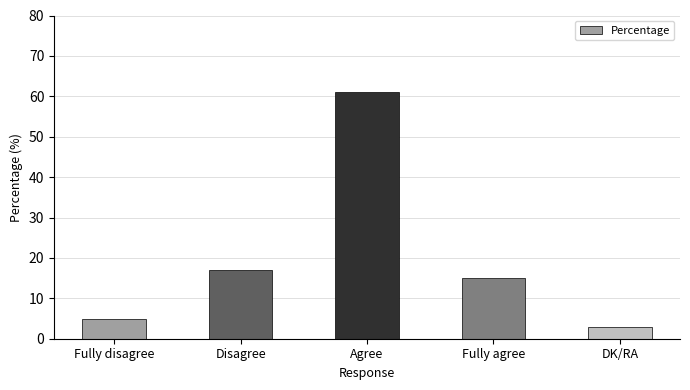

Are the bars grouped side by side (vs. stacked)?

No